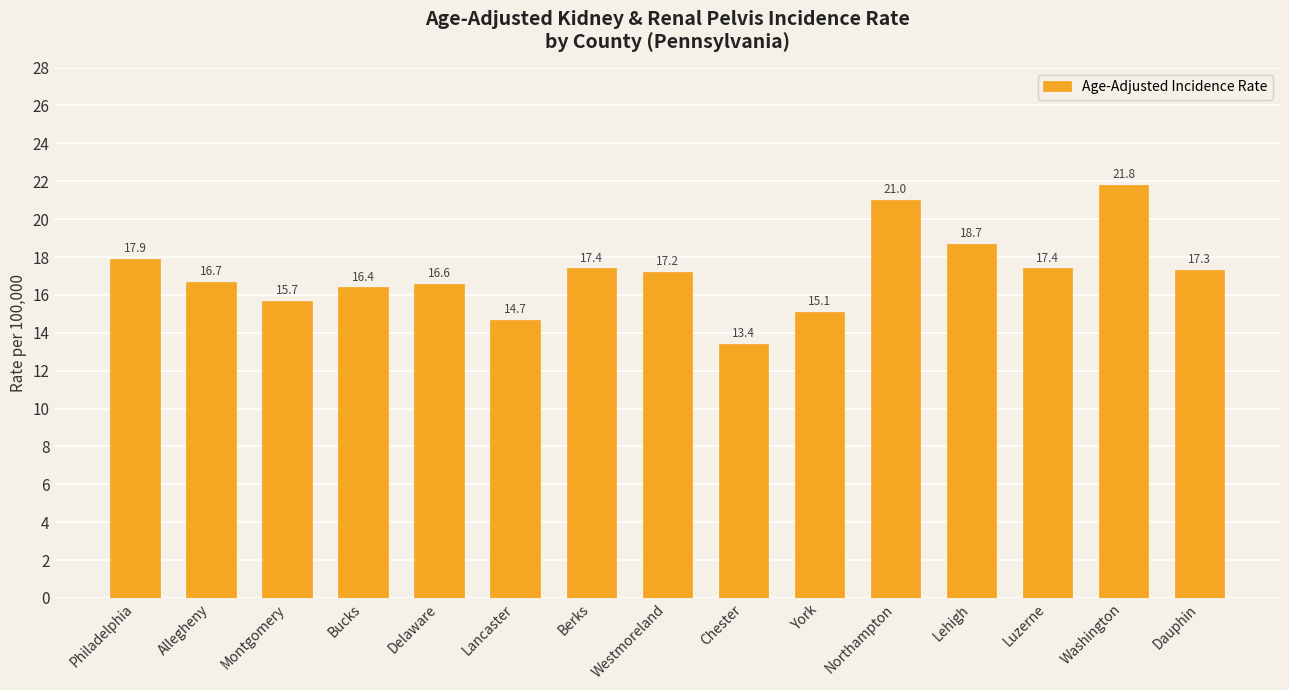

Where does the data first go above 17?

Philadelphia